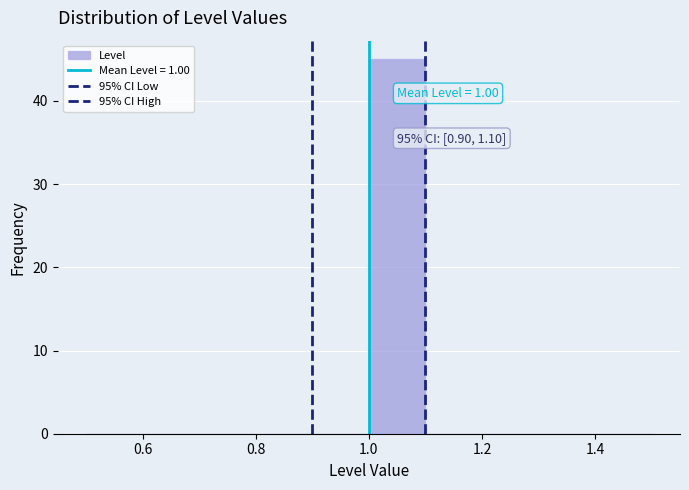

Over which range of the x-axis is the bar tallest?

1.0 to 1.1